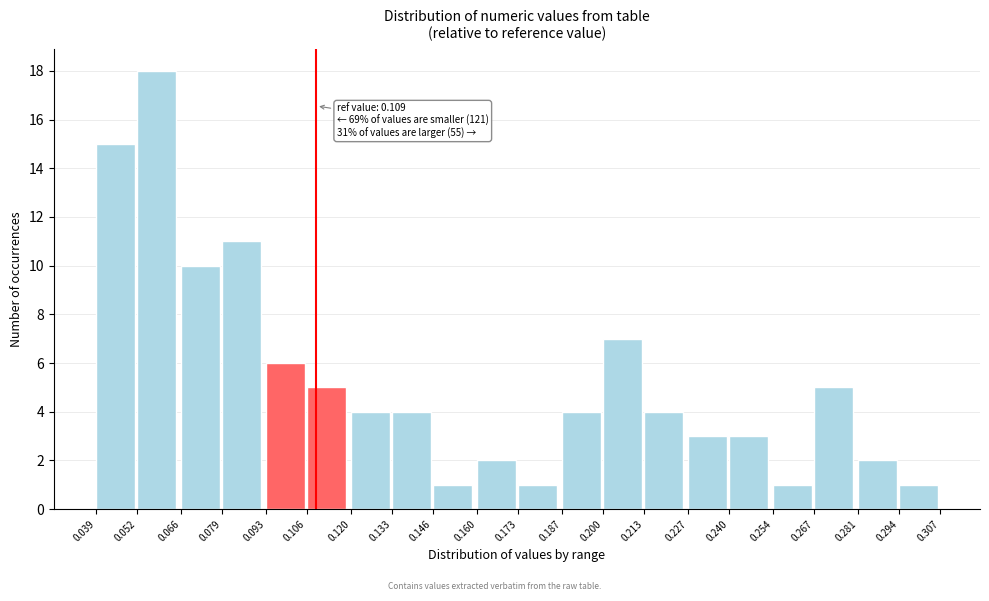

Which range on the x-axis has the tallest bar?

0.052 to 0.066